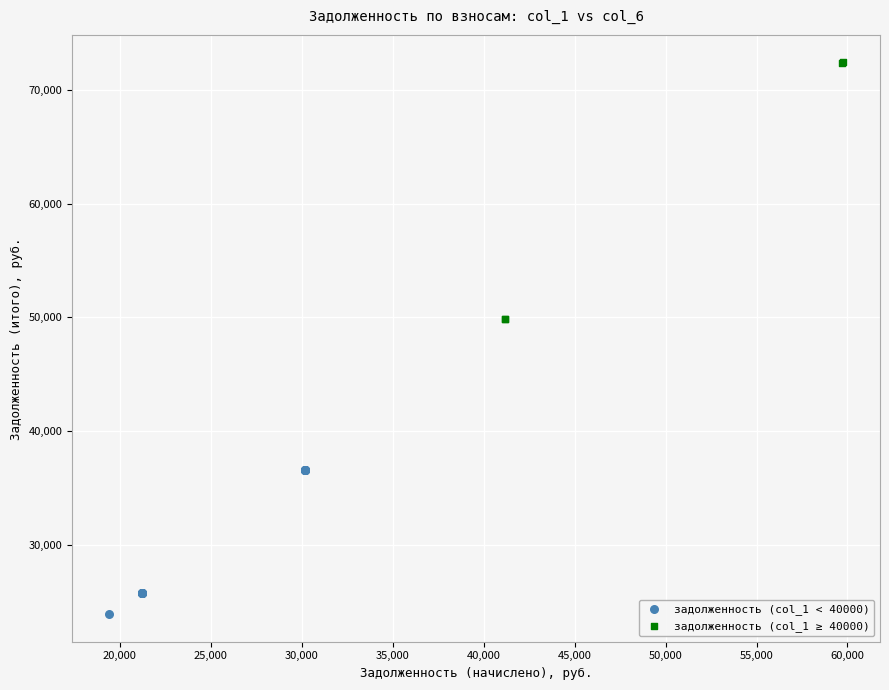

Which series reaches the maximum Y coordinate?

задолженность (col_1 ≥ 40000)